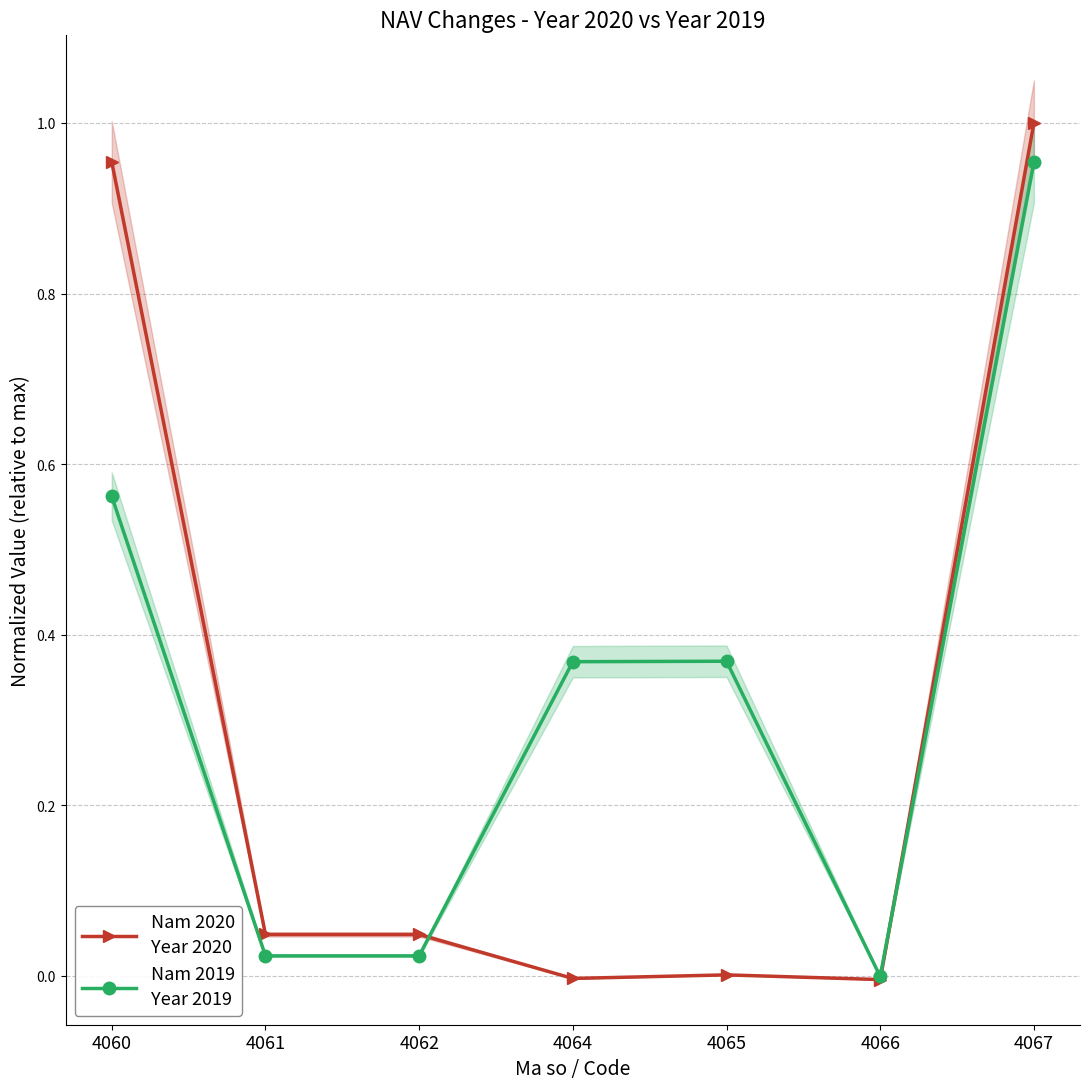

Between which two adjacent categories do Nam 2019
Year 2019 and Nam 2020
Year 2020 first intersect?

4062 and 4064